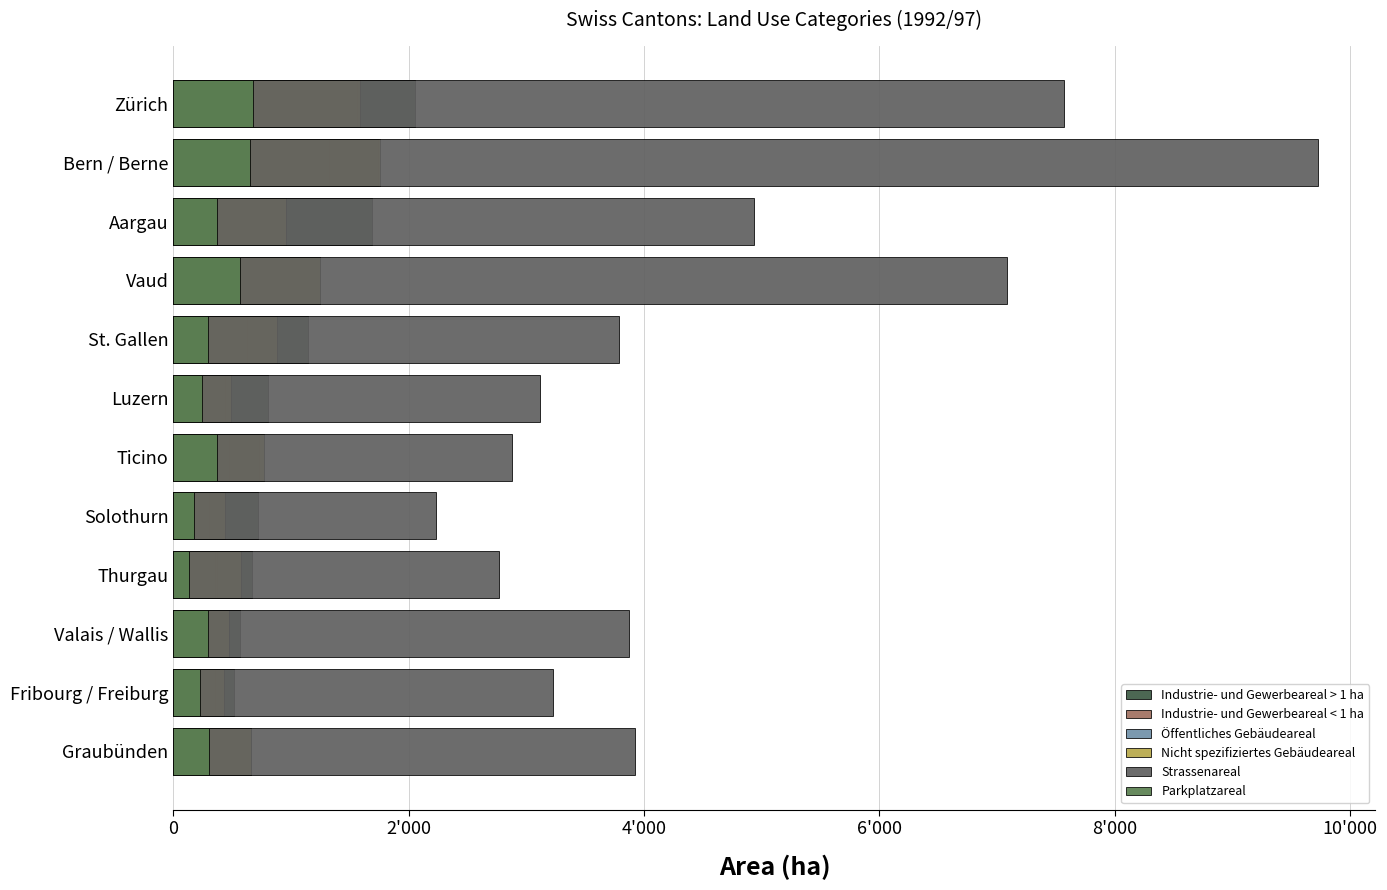

What are all the series names shown in the legend?

Industrie- und Gewerbeareal > 1 ha, Industrie- und Gewerbeareal < 1 ha, Öffentliches Gebäudeareal, Nicht spezifiziertes Gebäudeareal, Strassenareal, Parkplatzareal